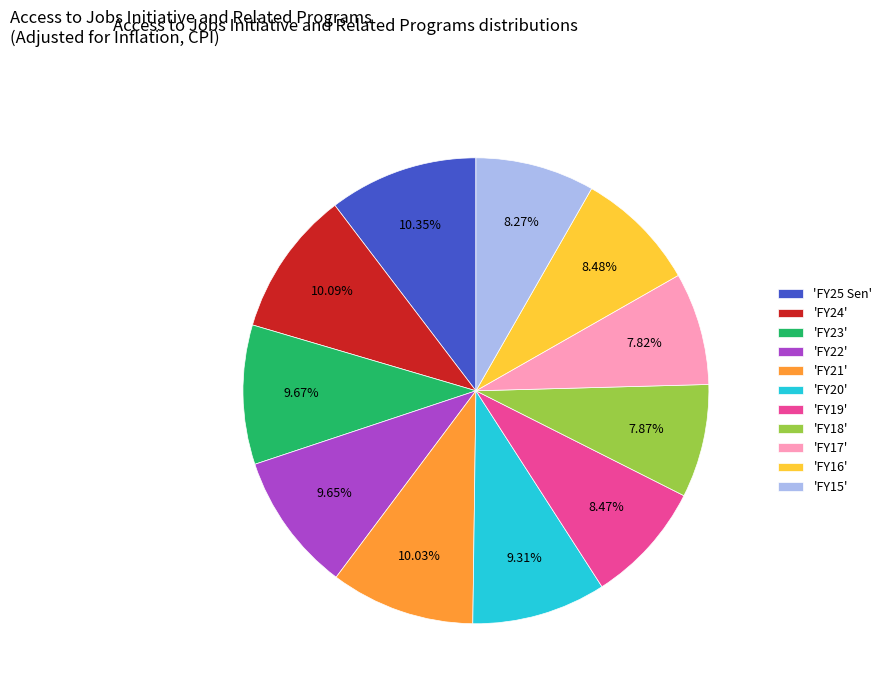

Does 'FY22' represent more than half of the total?

No